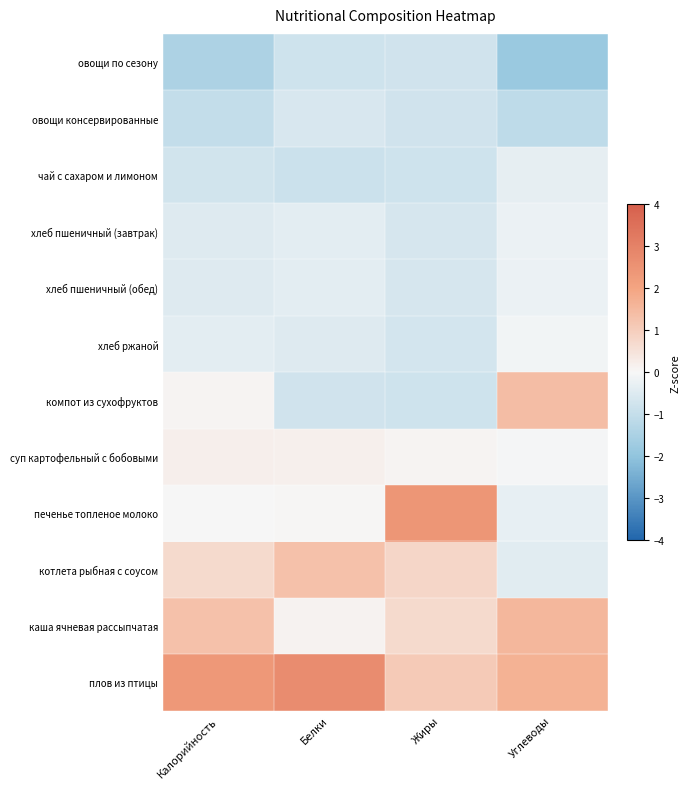

List the series in order of their peak value, highest first.

плов из птицы, печенье топленое молоко, каша ячневая рассыпчатая, компот из сухофруктов, котлета рыбная с соусом, суп картофельный с бобовыми, хлеб ржаной, хлеб пшеничный (завтрак), хлеб пшеничный (обед), чай с сахаром и лимоном, овощи консервированные, овощи по сезону